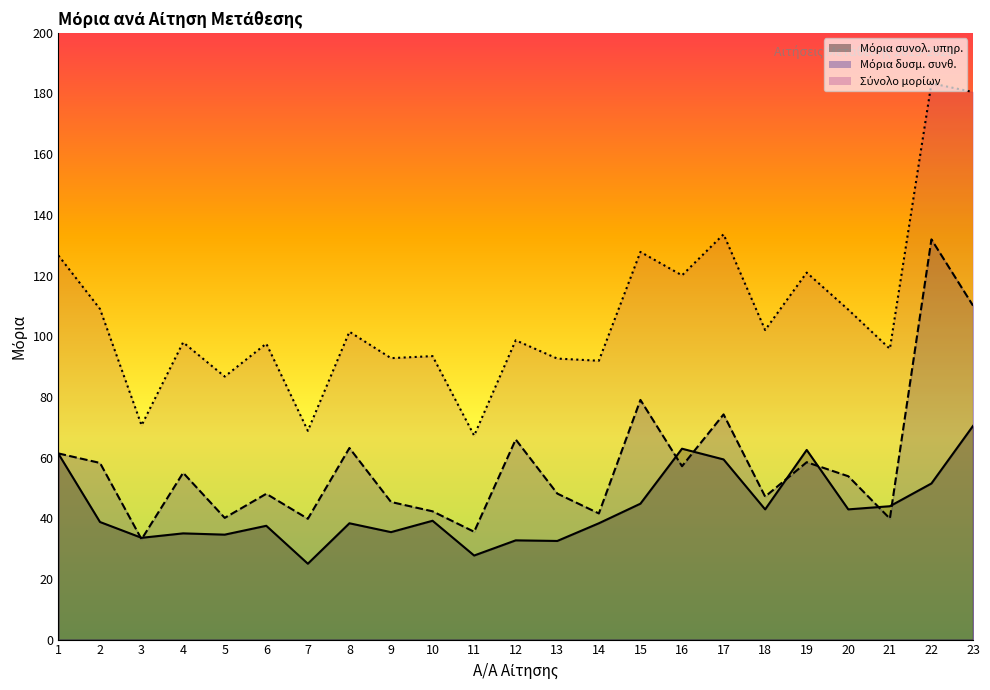

Where is the first local minimum for Σύνολο μορίων?

3